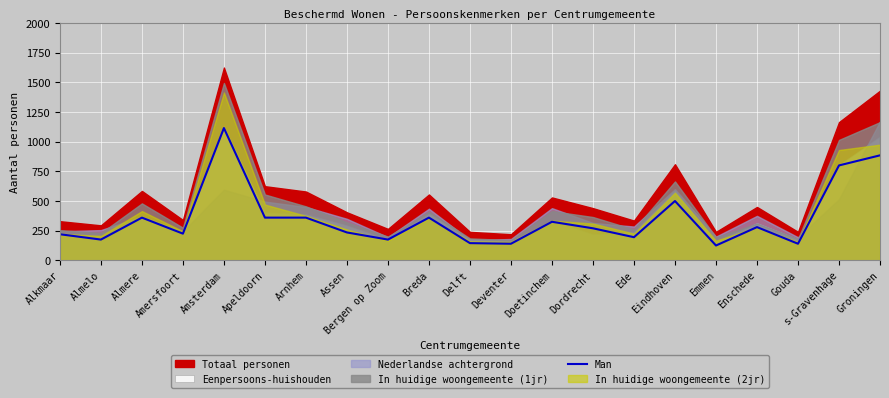

Approximately how many times larger is the value at s-Gravenhage compared to Bergen op Zoom?

4.6